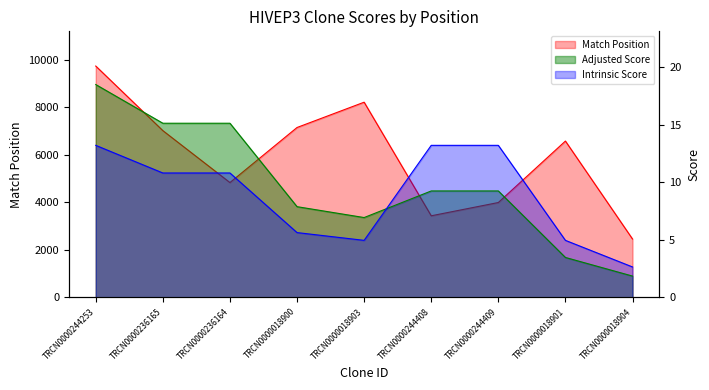

What is the spread (max minus min) of values at TRCN0000236165?

7013.2